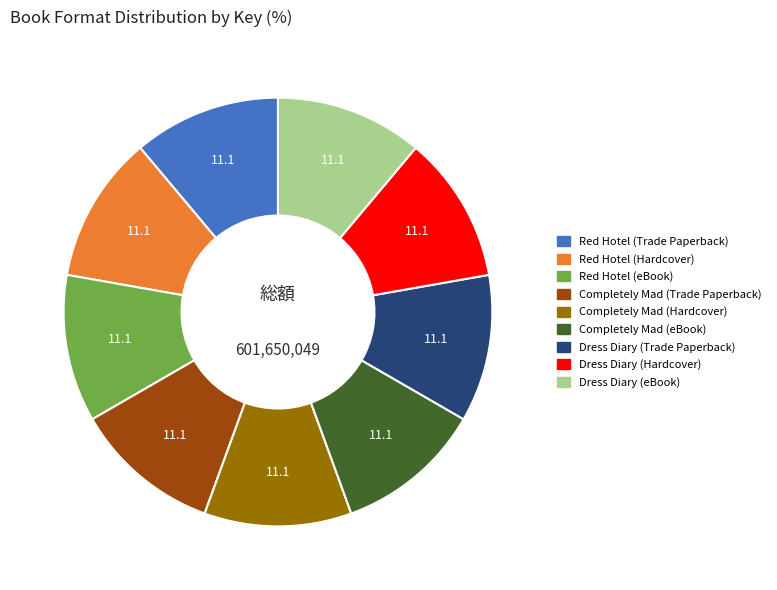

Does any single category account for the majority?

No